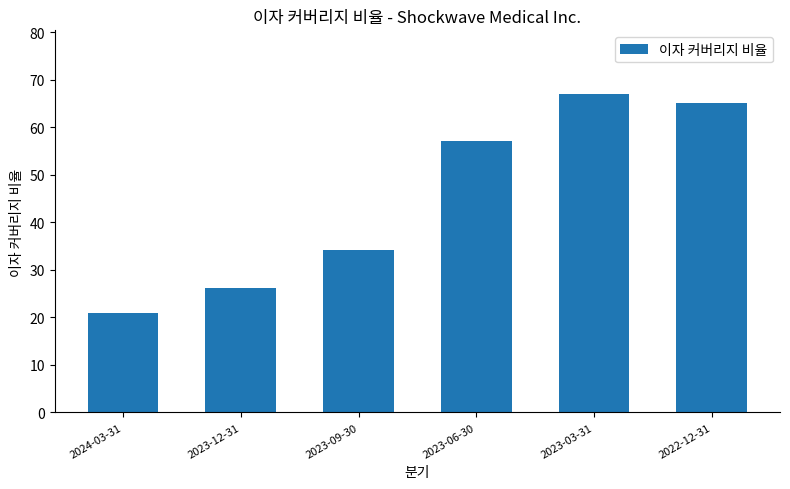

The chart shows a value of 57.5 at 2023-09-30. True or false?

False